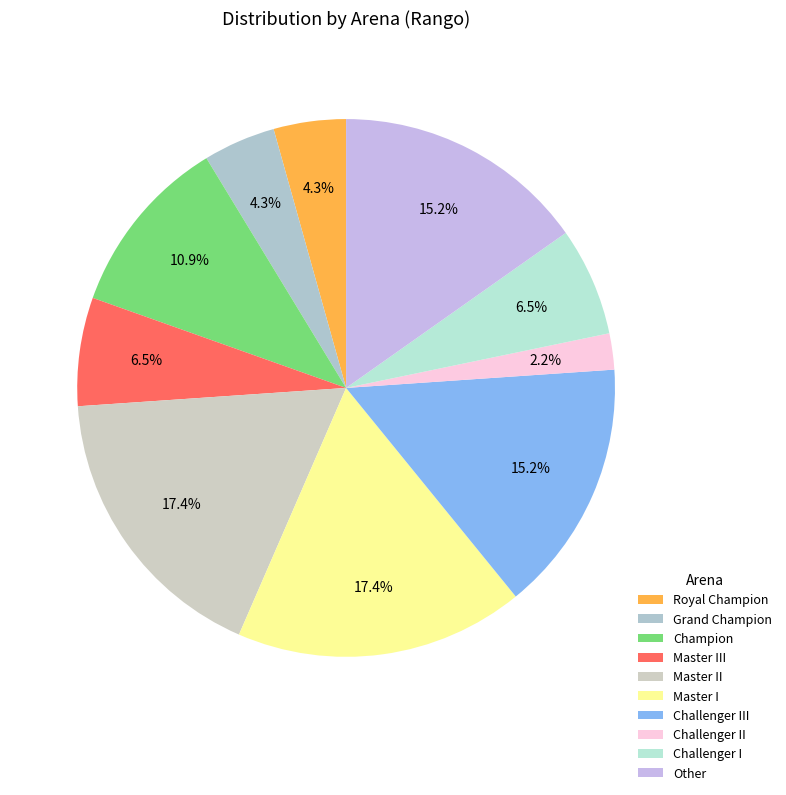

How much of the chart is everything except Challenger III?

84.8%